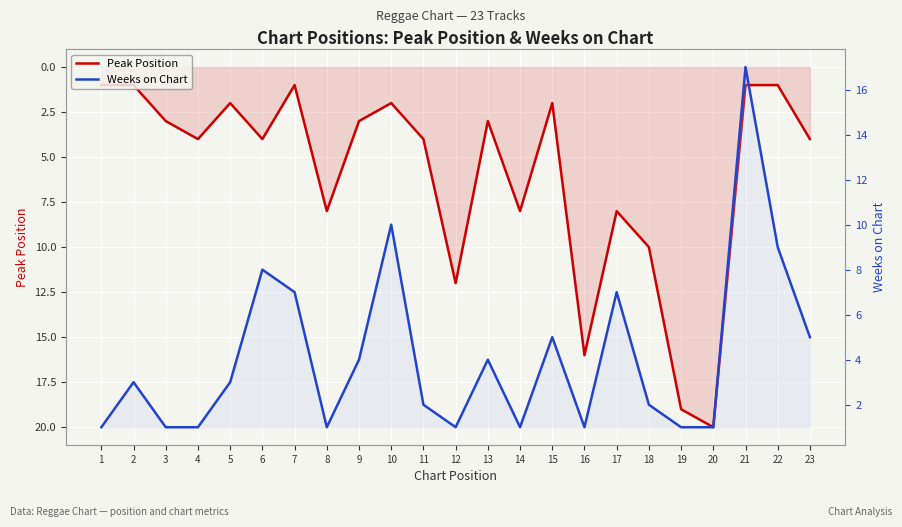

Which has a higher value, 11 or 6?

11